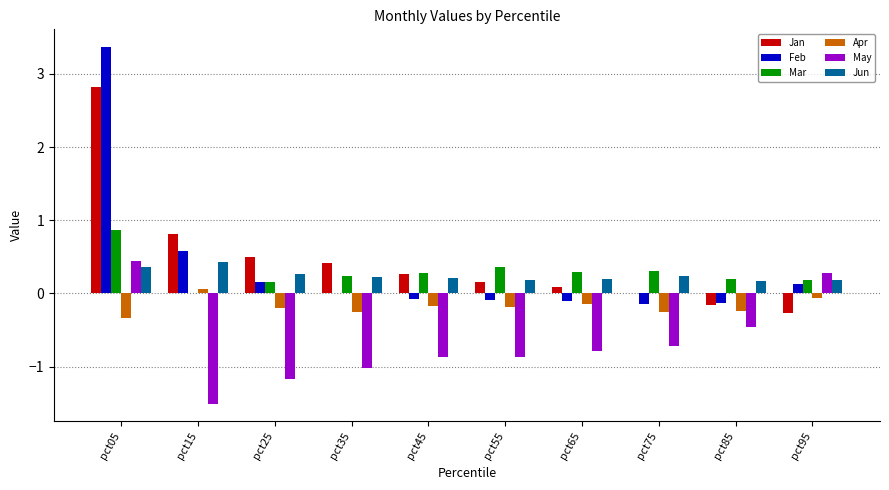

Which category has the highest value across all series?

pct05